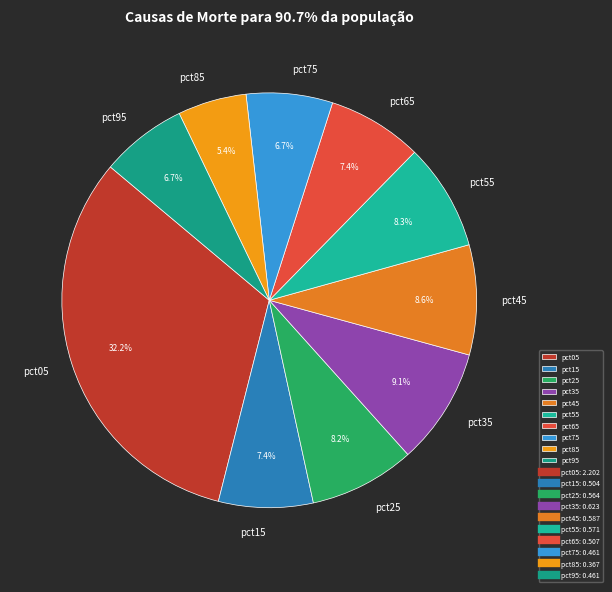

To the nearest percent, what percentage of the pie is pct05?

32%